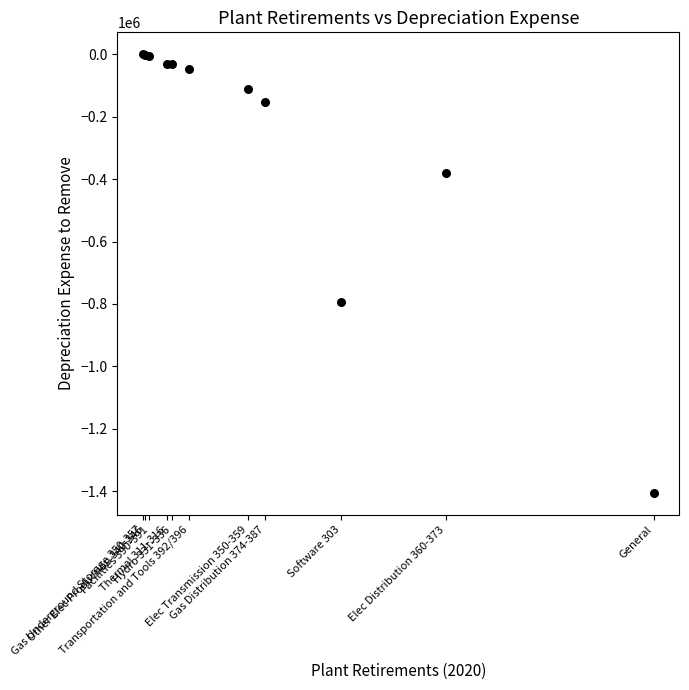

What Y value in the scatter plot is closest to -702497?

-793848.0